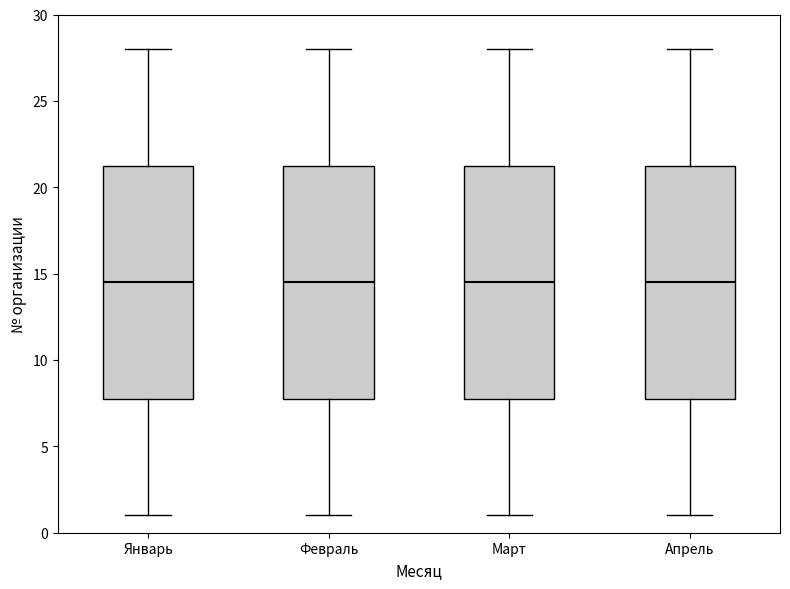

Reading left to right, read every box against the y-axis: the position of its median line, the range the box covers, and the ends of its whiskers. The values are not printed on the chart, so give them approximately, as read against the axis.

Январь: median 14.5, box 8.0 to 21.5, whiskers 1.0 to 28.0
Февраль: median 14.5, box 8.0 to 21.5, whiskers 1.0 to 28.0
Март: median 14.5, box 8.0 to 21.5, whiskers 1.0 to 28.0
Апрель: median 14.5, box 8.0 to 21.5, whiskers 1.0 to 28.0